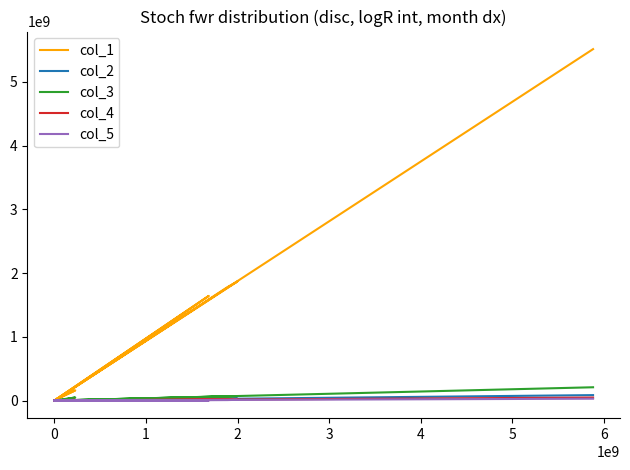

Rank the series by their maximum value, from highest to lowest.

col_1, col_3, col_2, col_4, col_5